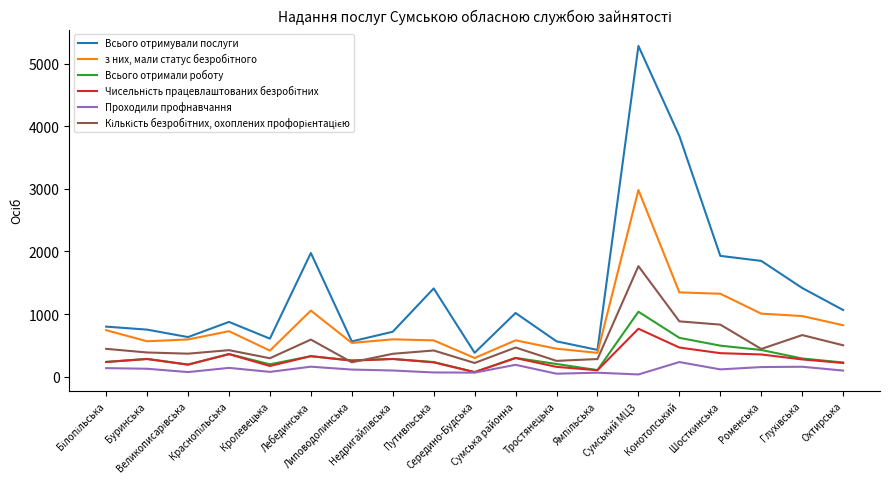

What is the average value of the Проходили профнавчання series?

114